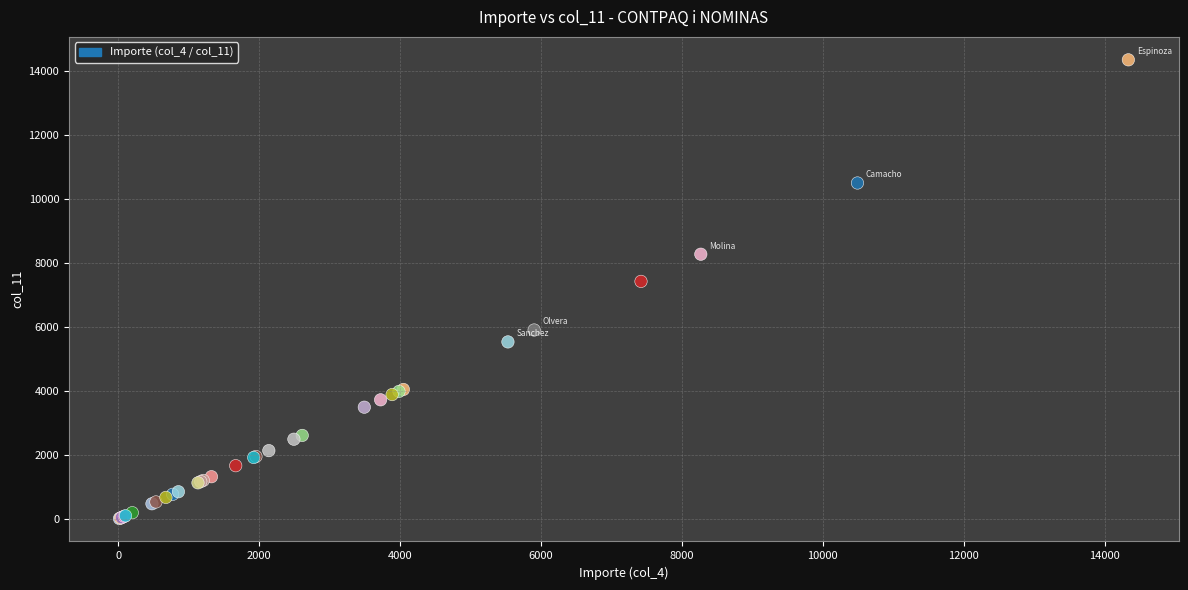

What Y value in the scatter plot is closest to 7175?

7418.3